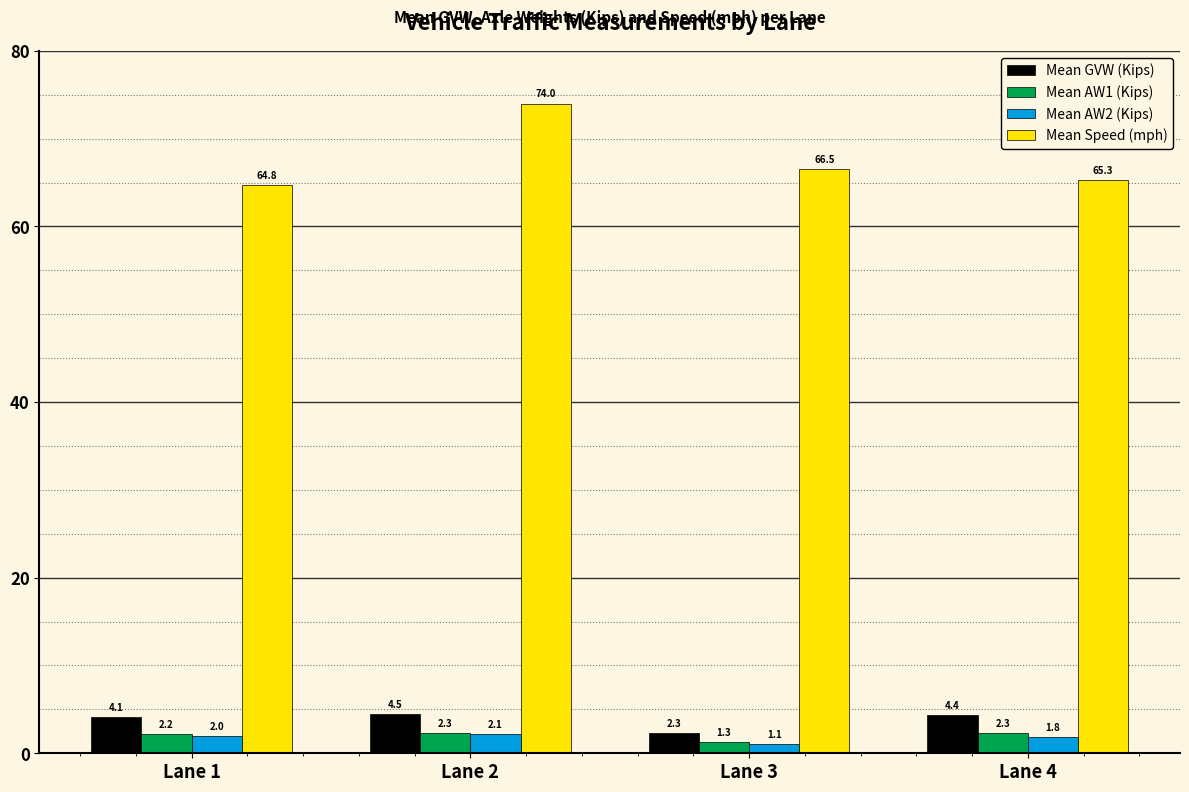

Which series changed the most between Lane 1 and Lane 2?

Mean Speed (mph)